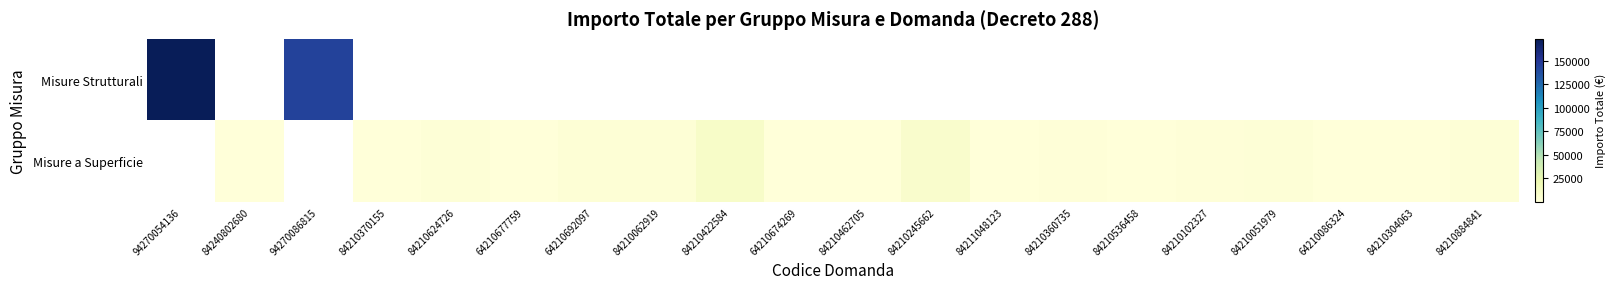

Rank the series by their average value, from lowest to highest.

Misure Strutturali, Misure a Superficie